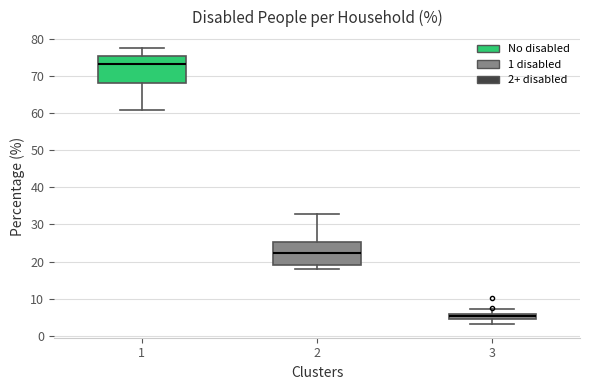

Comparing the boxes themselves (not the whiskers), which one is the tallest?

1